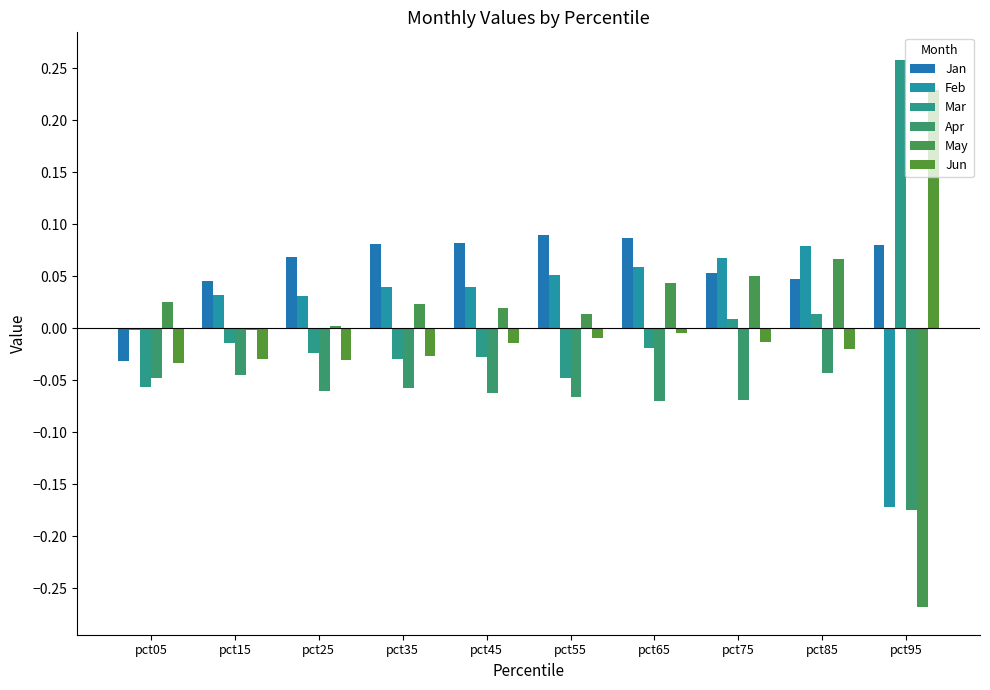

How many groups of bars are there?

10